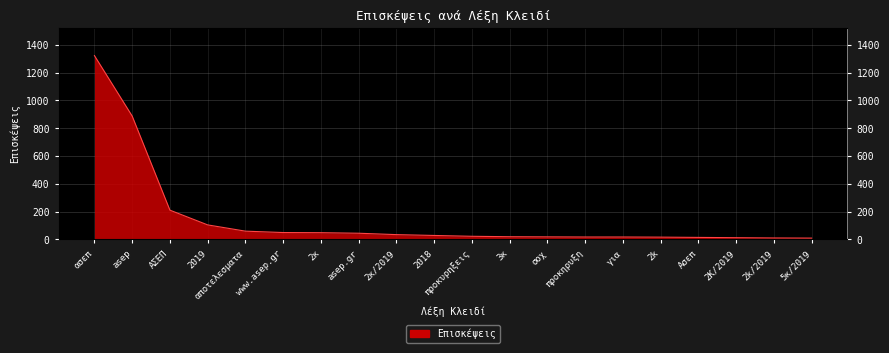

Rank the categories by value from highest to lowest.

ασεπ, asep, ΑΣΕΠ, 2019, αποτελεσματα, www.asep.gr, 2κ, asep.gr, 2κ/2019, 2018, προκυρηξεις, 3κ, σοχ, προκηρυξη, για, 2k, Ασεπ, 2Κ/2019, 2k/2019, 5κ/2019